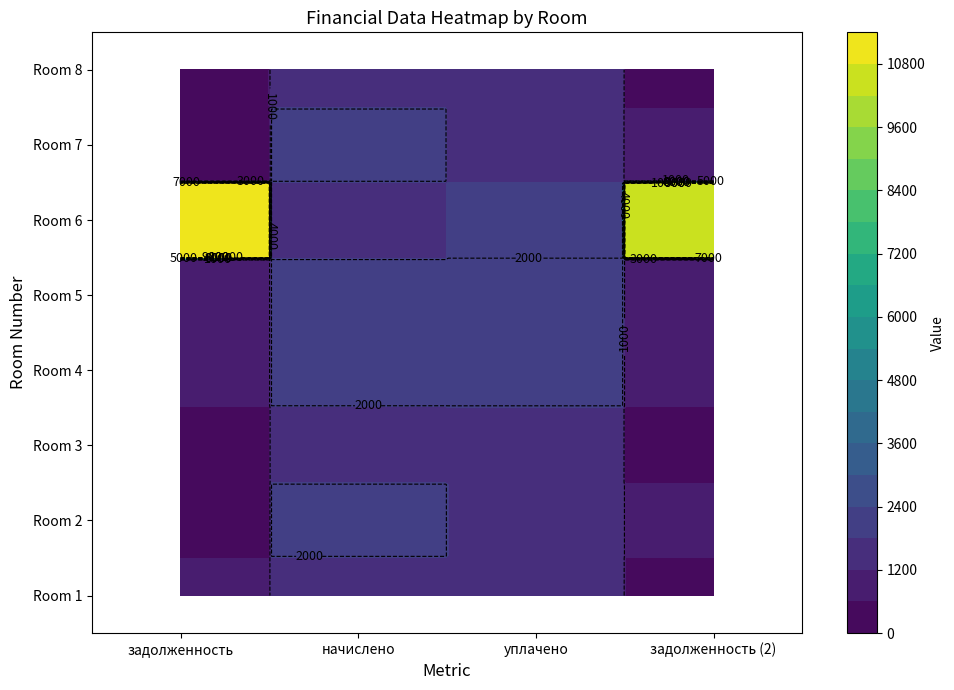

At which label is Room 7 closest to 1236?

задолженность (2)